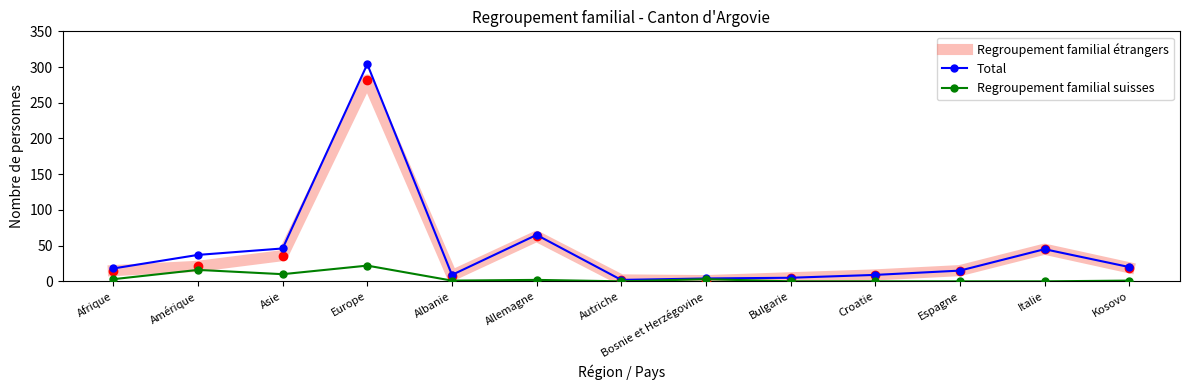

What is the approximate value of Regroupement familial suisses at Amérique, to the nearest 10?

20